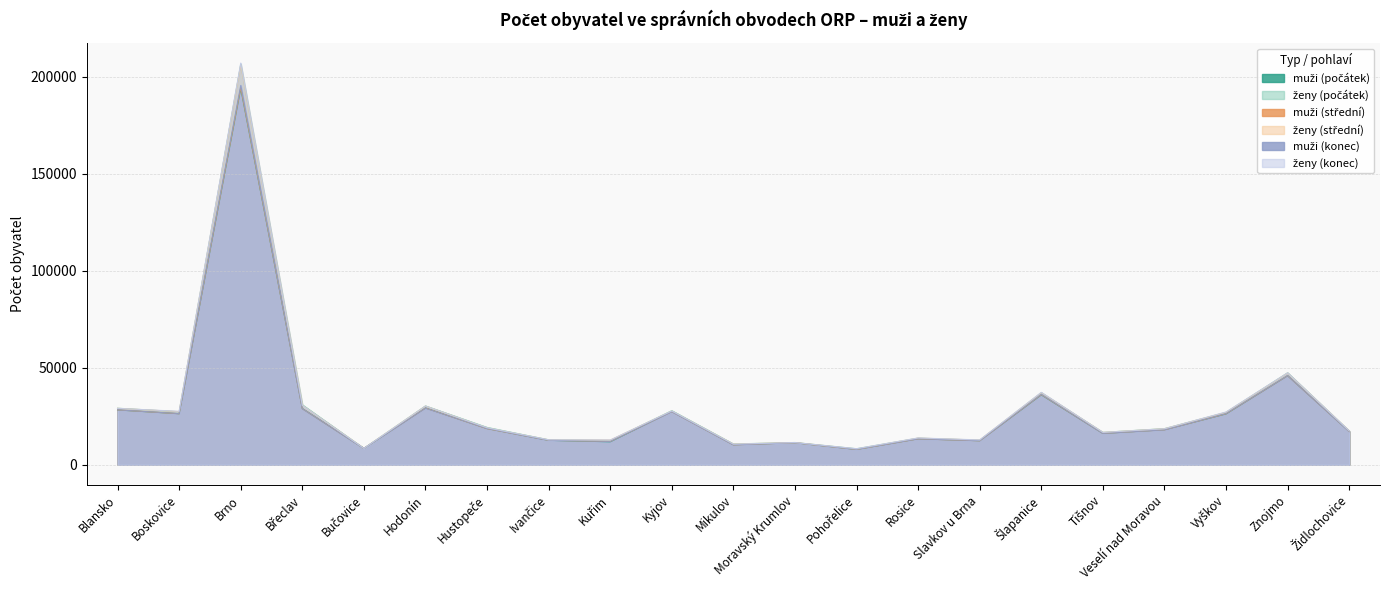

What position from the right is Vyškov?

3